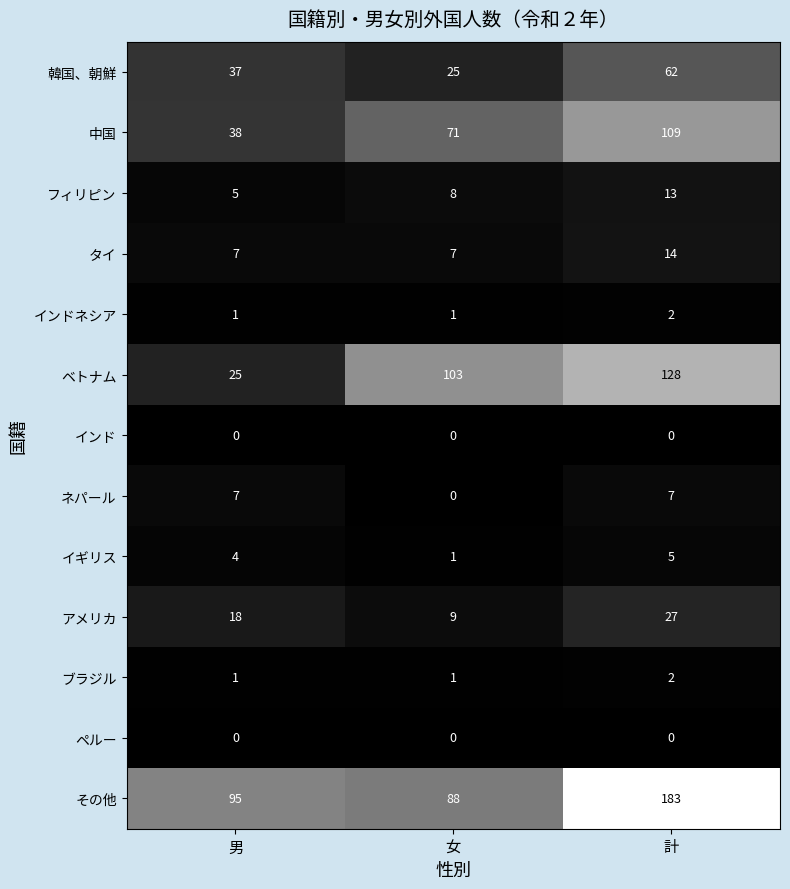

What is the total value across all series at 女?

314